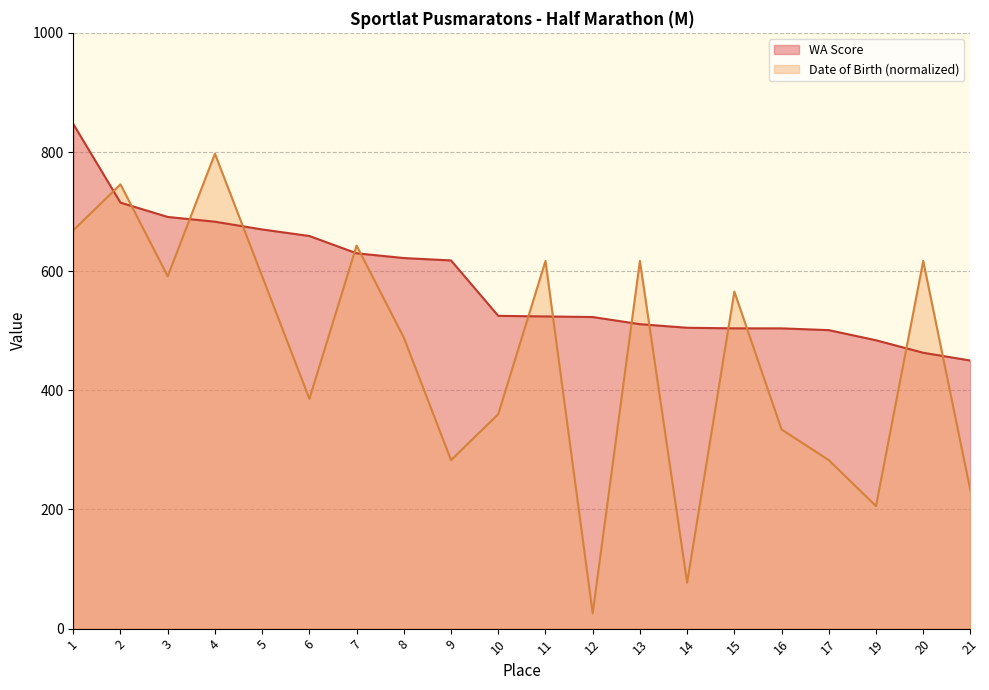

Is it true that Date of Birth equals 591.4 at 5?

True